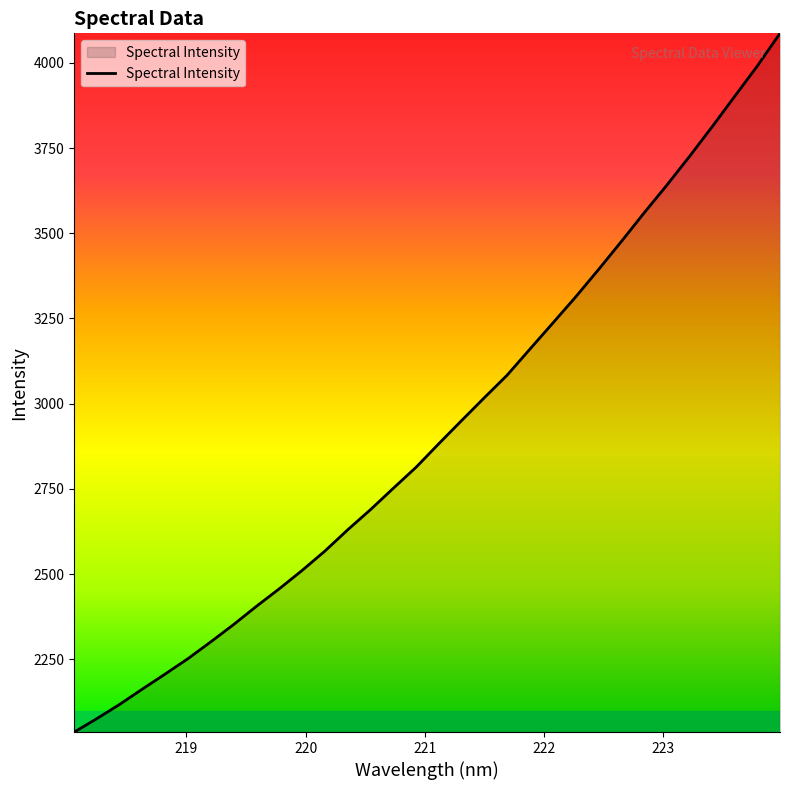

What is the maximum value shown in the chart?

4086.4